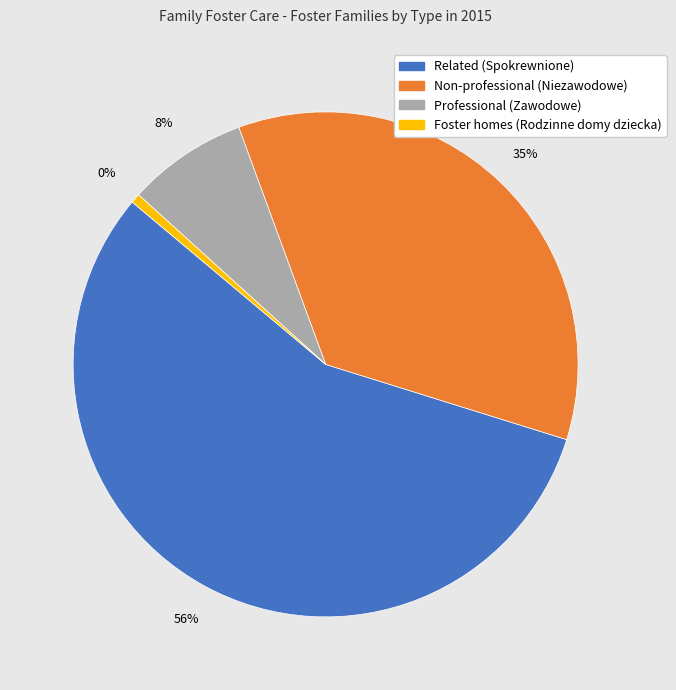

What percentage is the Related (Spokrewnione) slice, to the nearest percent?

56%